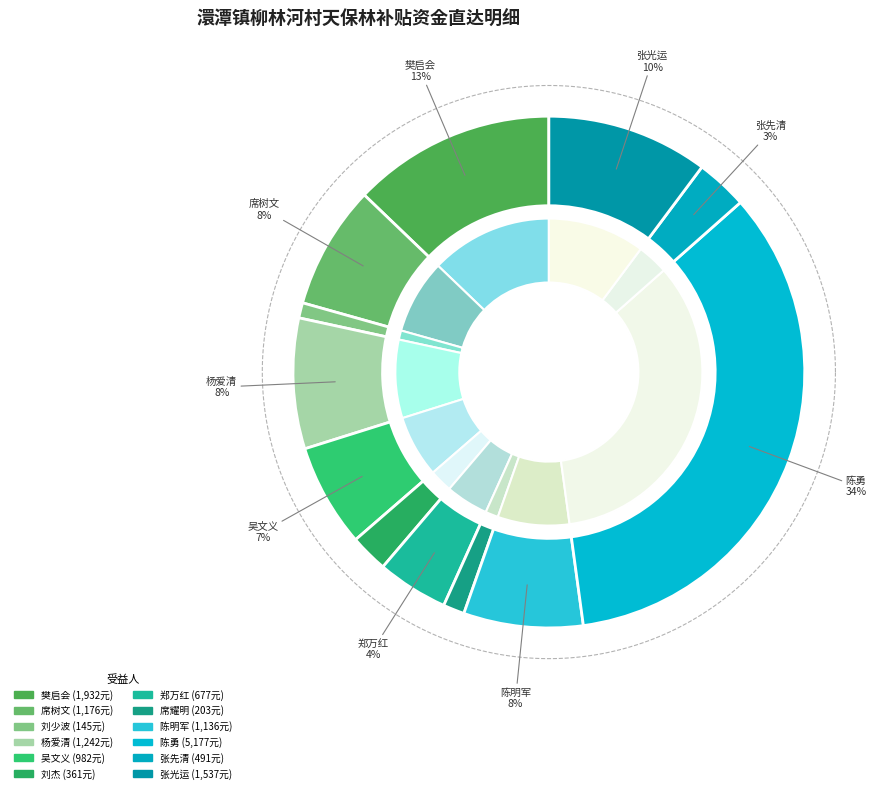

What percentage is the 刘少波 slice, to the nearest percent?

1%